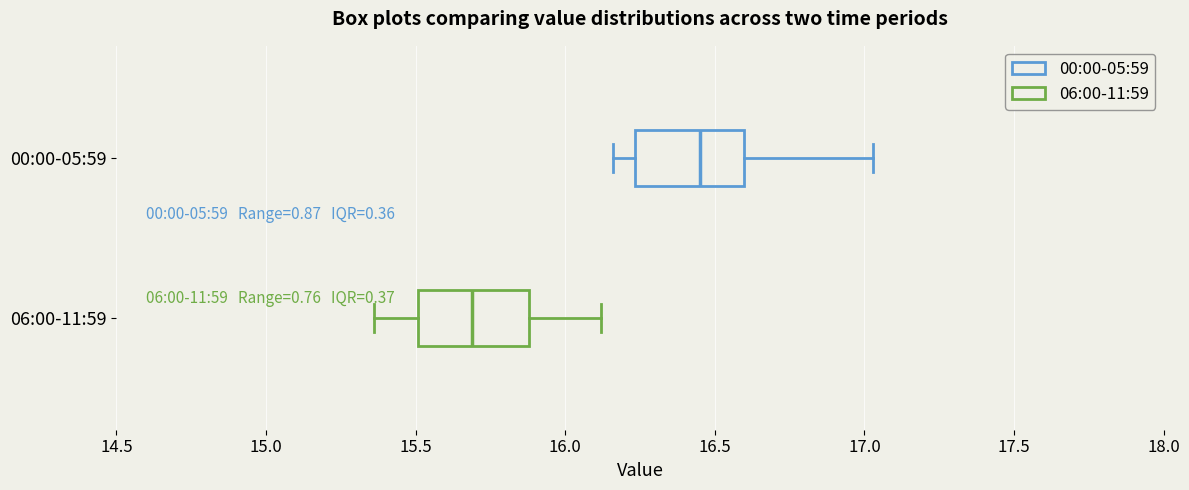

Which box's median line is the furthest to the left?

06:00-11:59